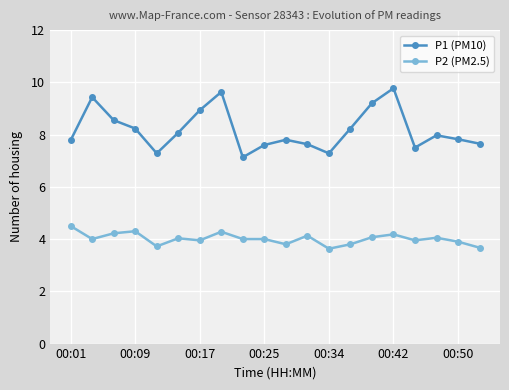

At how many categories does at least one series exceed 6?

20